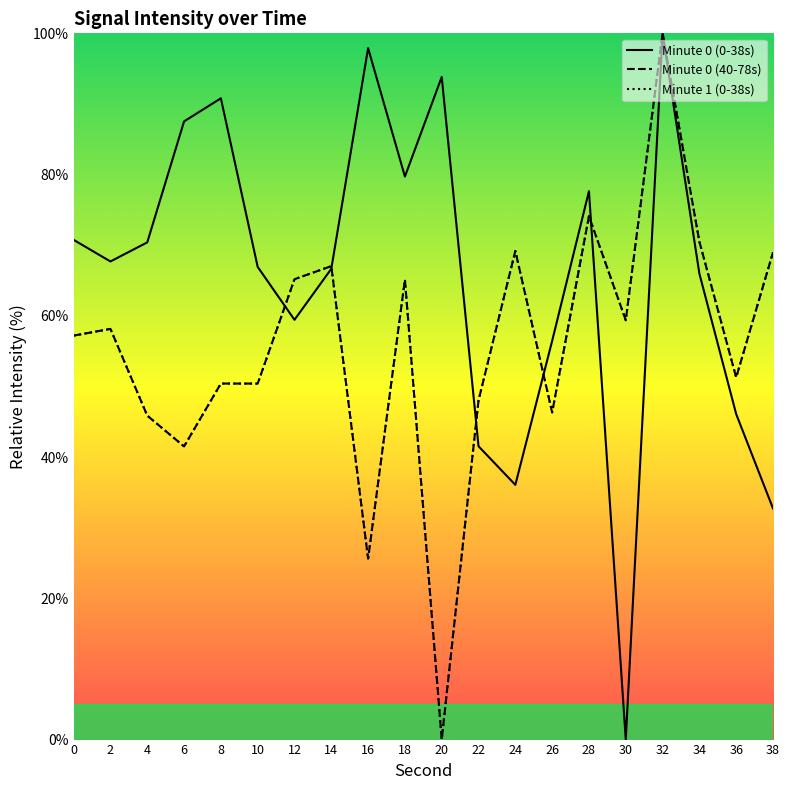

Reading left to right, extract all data points from this chart.

Minute 0 (0-38s): 70.8	67.7	70.4	87.5	90.8	66.9	59.4	66.7	97.9	79.7	93.8	41.5	36.1	56.4	77.6	0.0	100.0	66.0	46.1	32.7
Minute 0 (40-78s): 57.2	58.2	45.9	41.5	50.4	50.4	65.2	67.0	25.6	65.1	0.0	48.0	69.2	46.3	74.1	59.4	100.0	70.5	51.3	69.0
Minute 1 (0-38s): 57.2	58.2	45.9	41.5	50.4	50.4	65.2	67.0	25.6	65.1	0.0	48.0	69.2	46.3	74.1	59.4	100.0	70.5	51.3	69.0